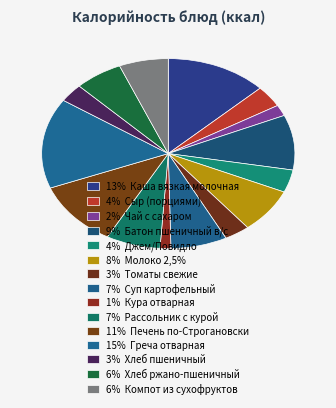

Which slice is the largest?

Греча отварная